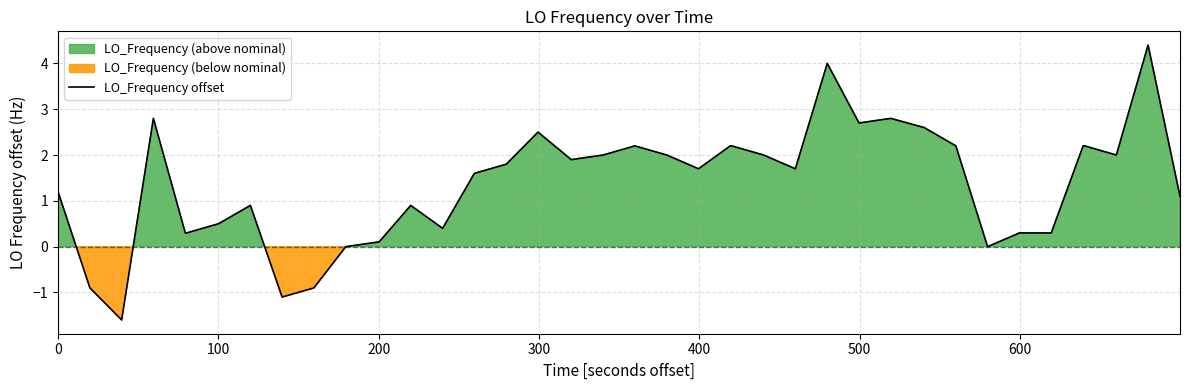

Is it true that the value at 400 is 0.5?

False